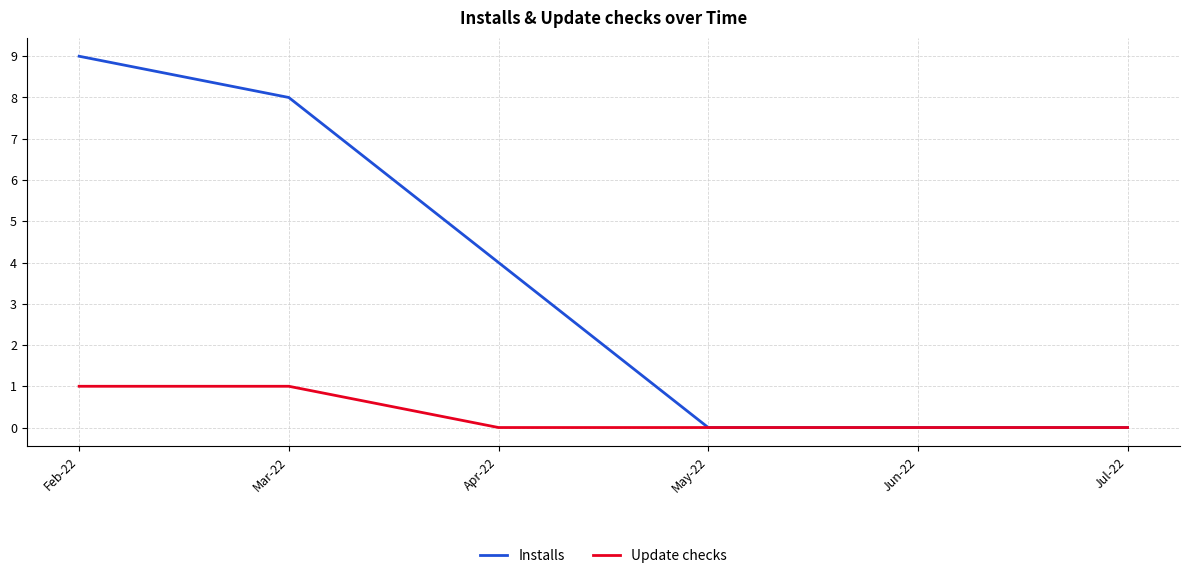

At which label does Installs reach its peak?

Feb-22